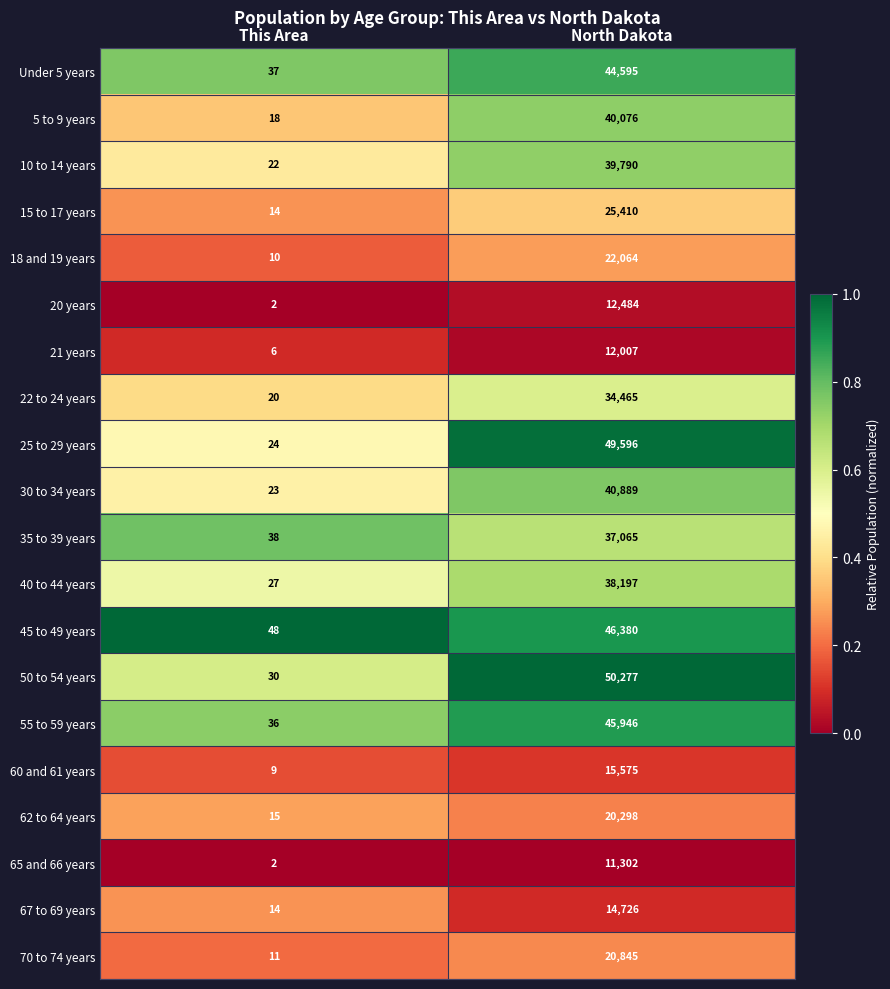

What value does the 18 and 19 years series have at This Area?

10